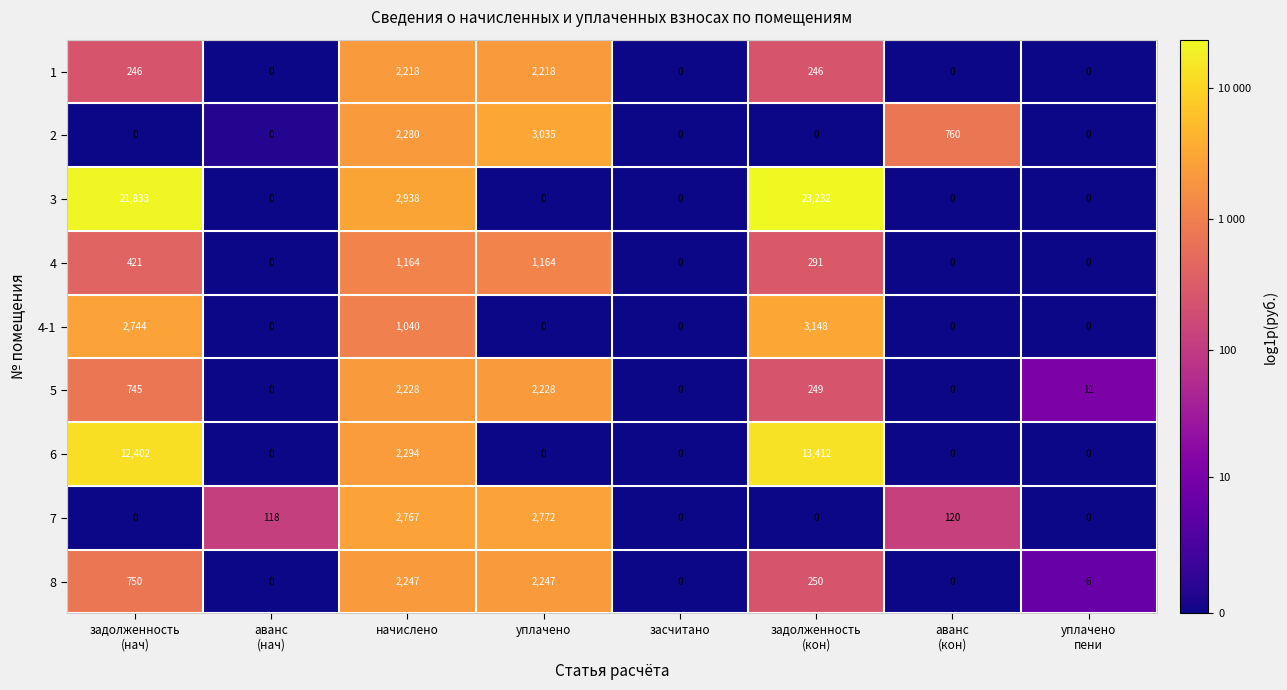

Which series has the largest total across all categories?

3